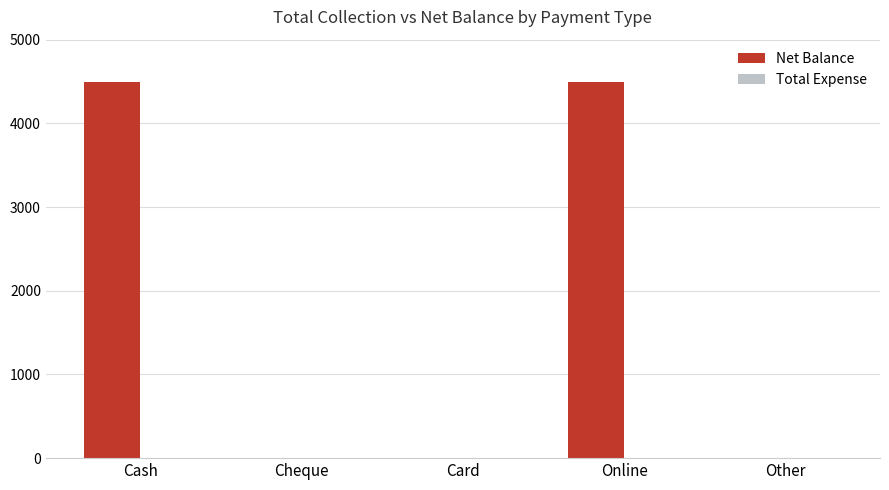

The chart shows a value of 0 at Cheque. True or false?

True